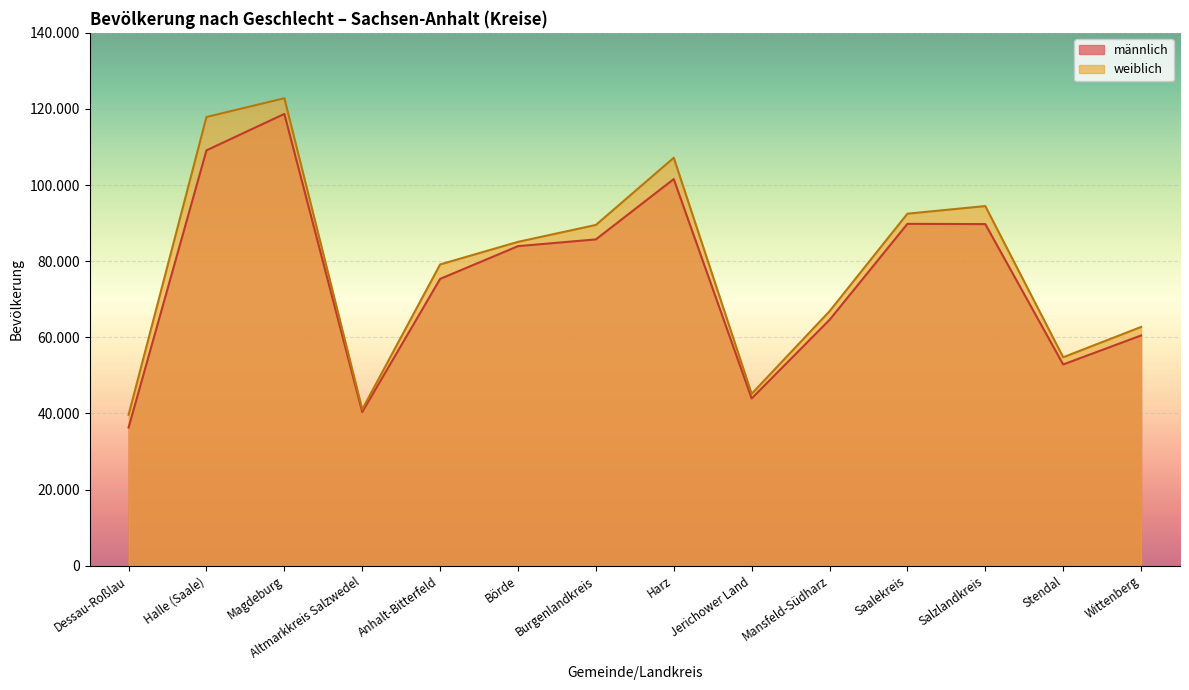

What position from the left is Jerichower Land?

9